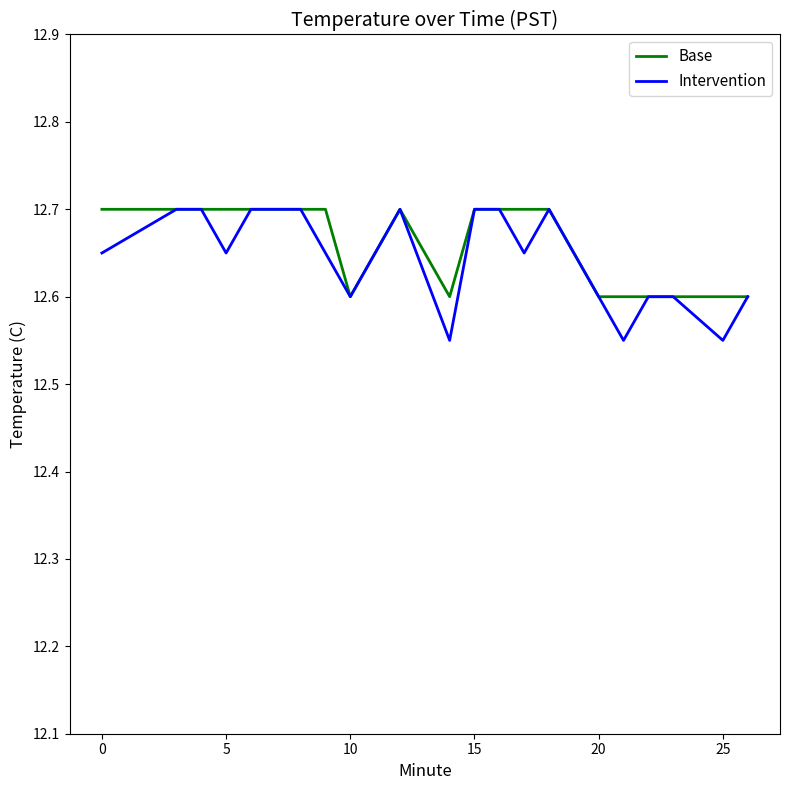

Which series has the widest spread of values?

Intervention